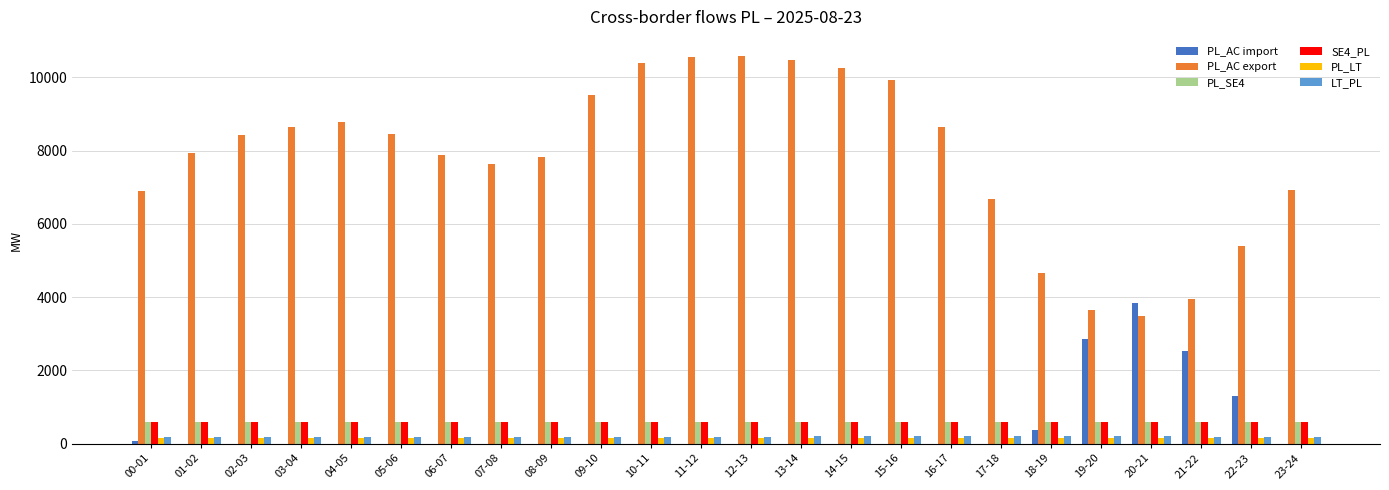

The value of PL_SE4 at 11-12 is 600. True or false?

True